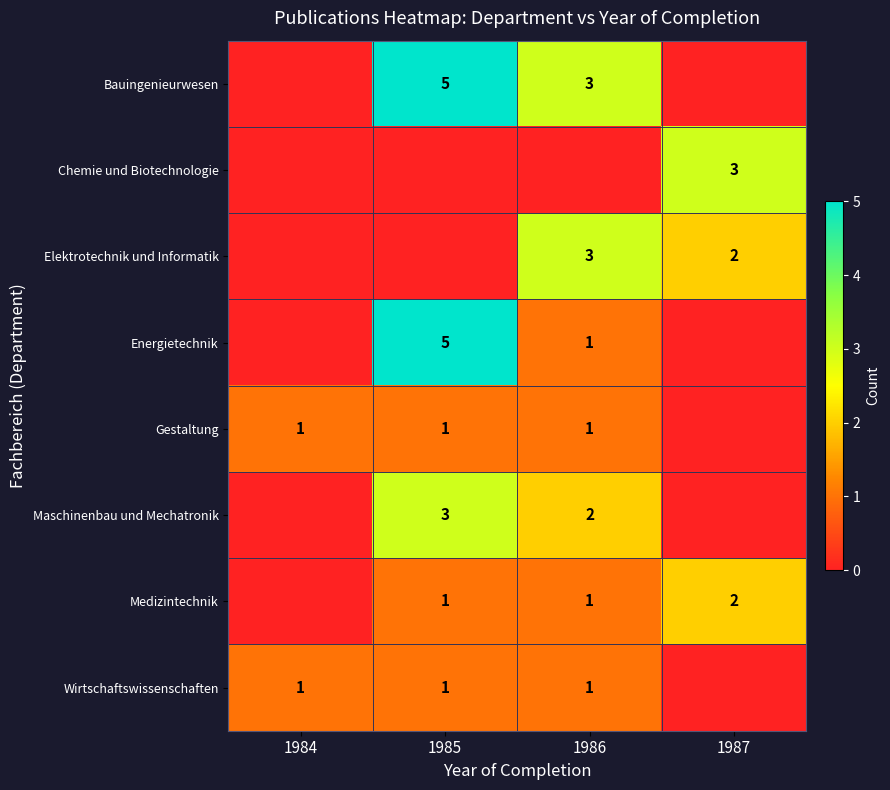

Is it true that Medizintechnik equals 1 at 1987?

False